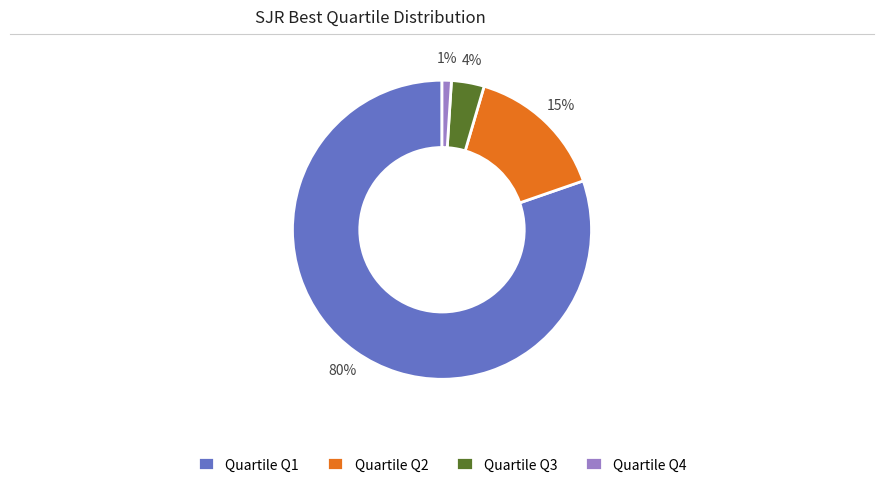

The Quartile Q3 slice represents 17% of the pie. True or false?

False